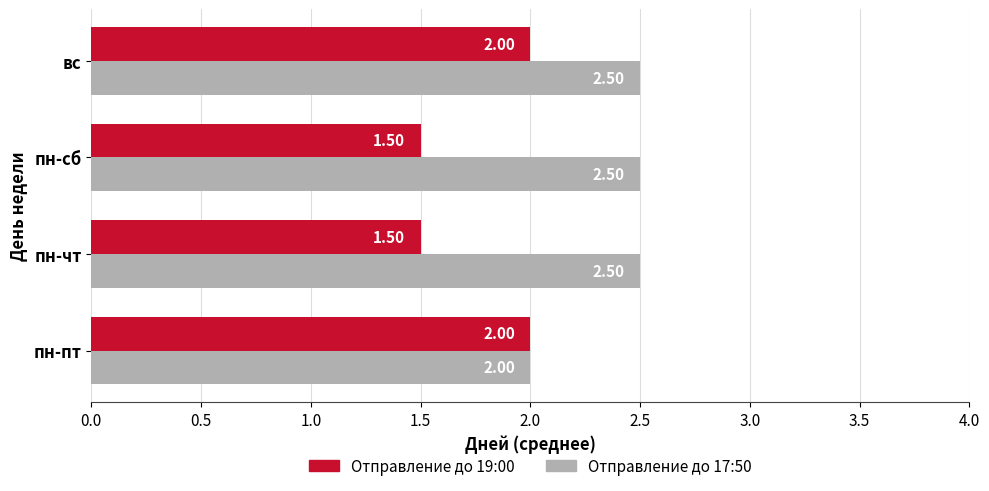

At which label is Отправление до 17:50 closest to 2?

пн-пт